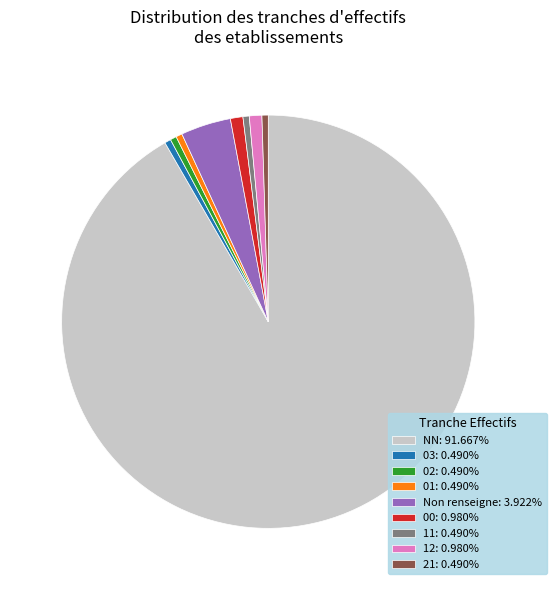

Does NN: 91.667% represent more than half of the total?

Yes